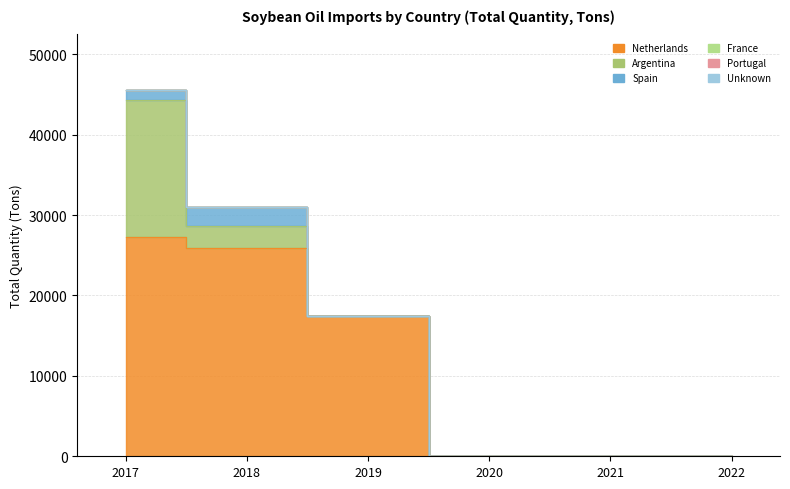

How many categories are shown in the chart?

6